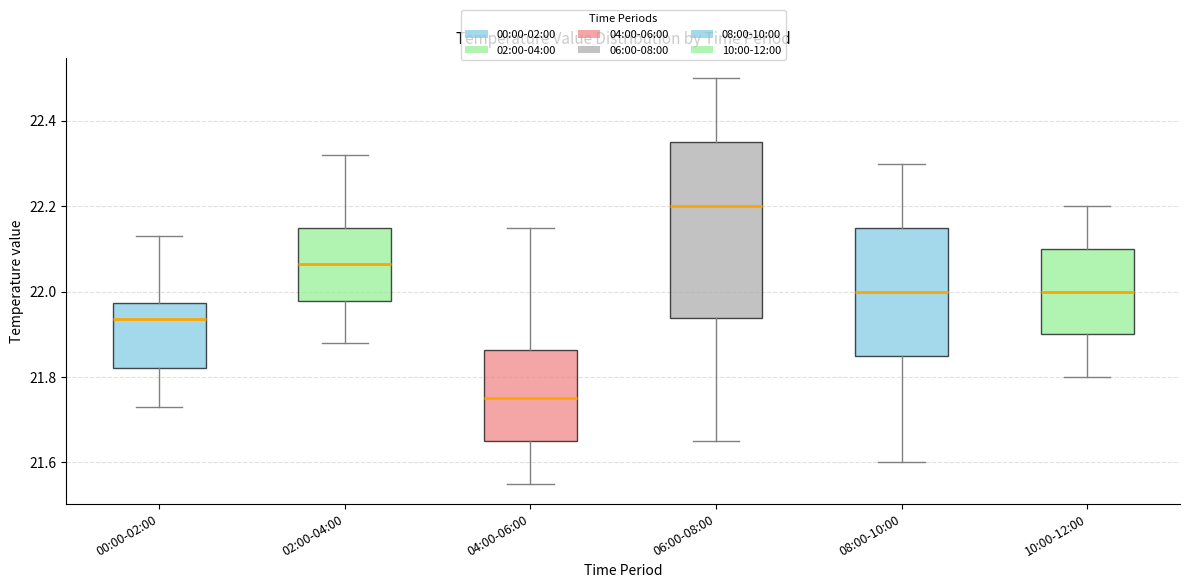

Where is the upper edge of the box for 10:00-12:00 on the y-axis? The values are not printed on the chart, so give them approximately, as read against the axis.

22.10